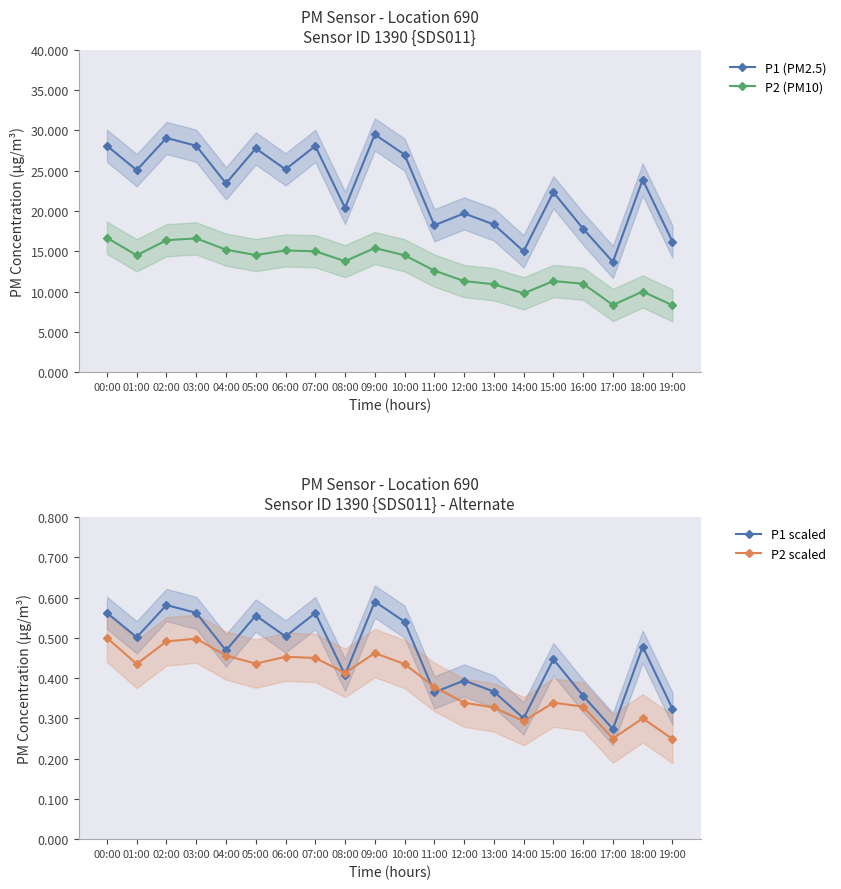

Where is P2 (PM10) nearest to the value 12?

11:00